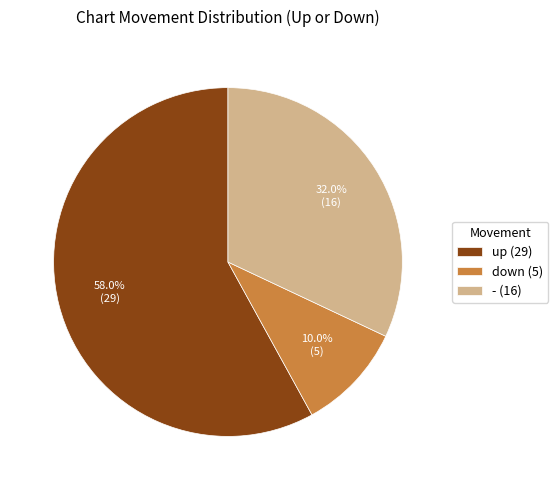

Rank the categories by value from lowest to highest.

down, -, up